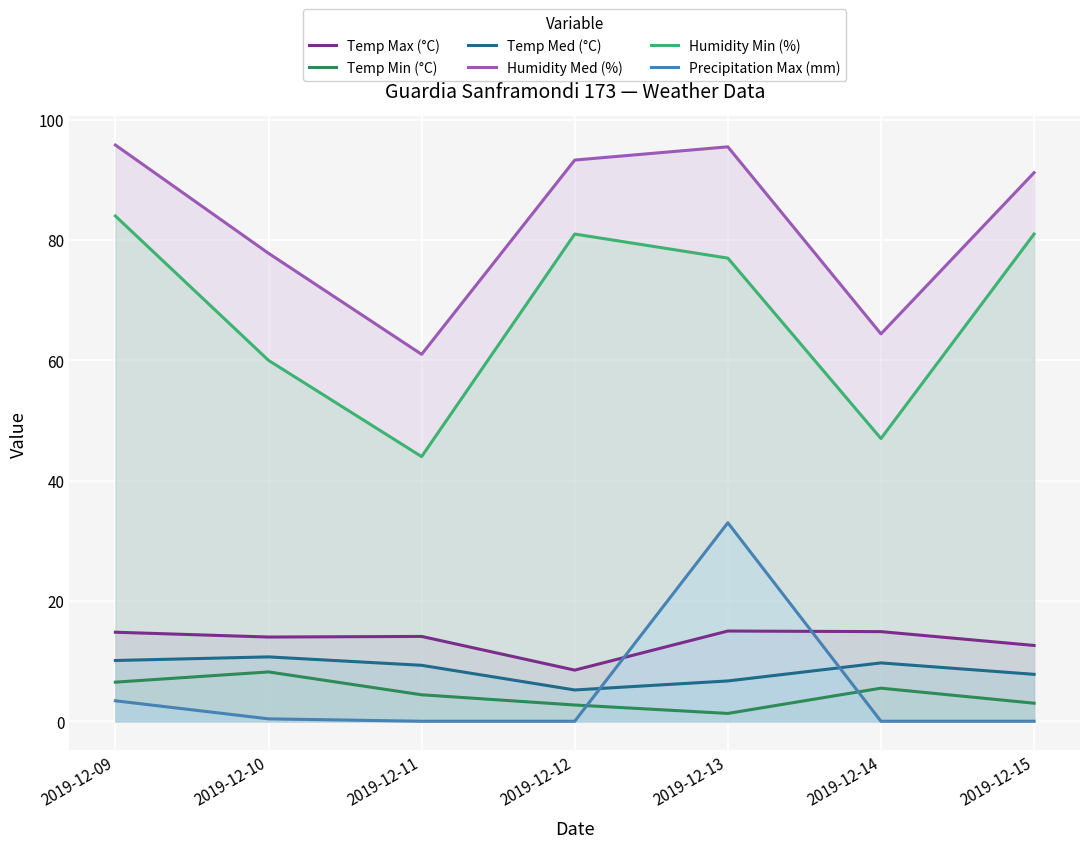

How many data points in Humidity Min (%) are less than 77?

3